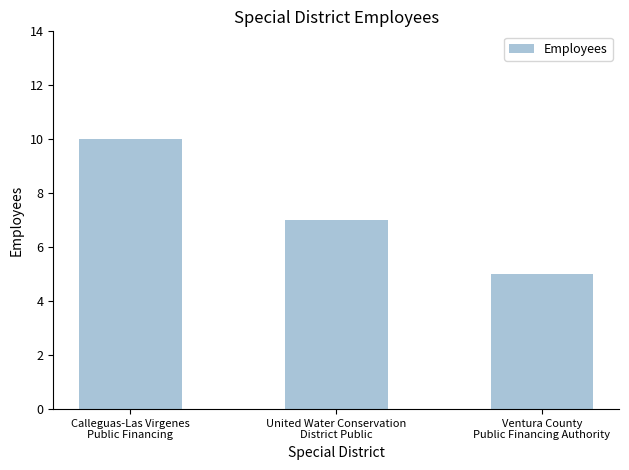

Where is the data nearest to the value 7?

United Water Conservation
District Public